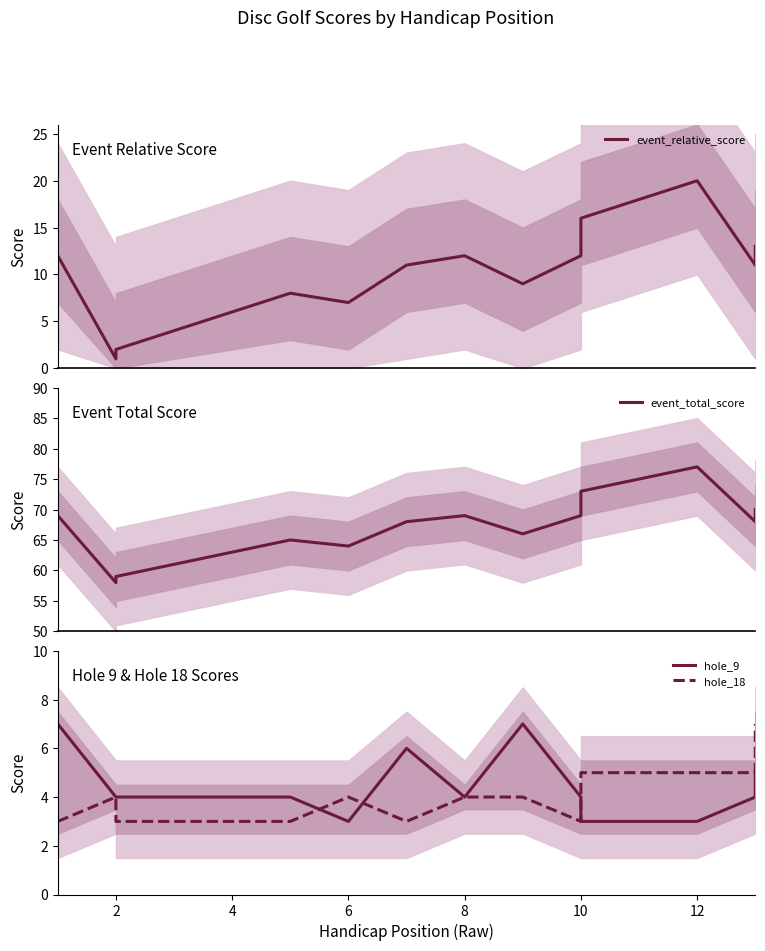

What is the difference between the second highest and second lowest values in the event_total_score series?

14